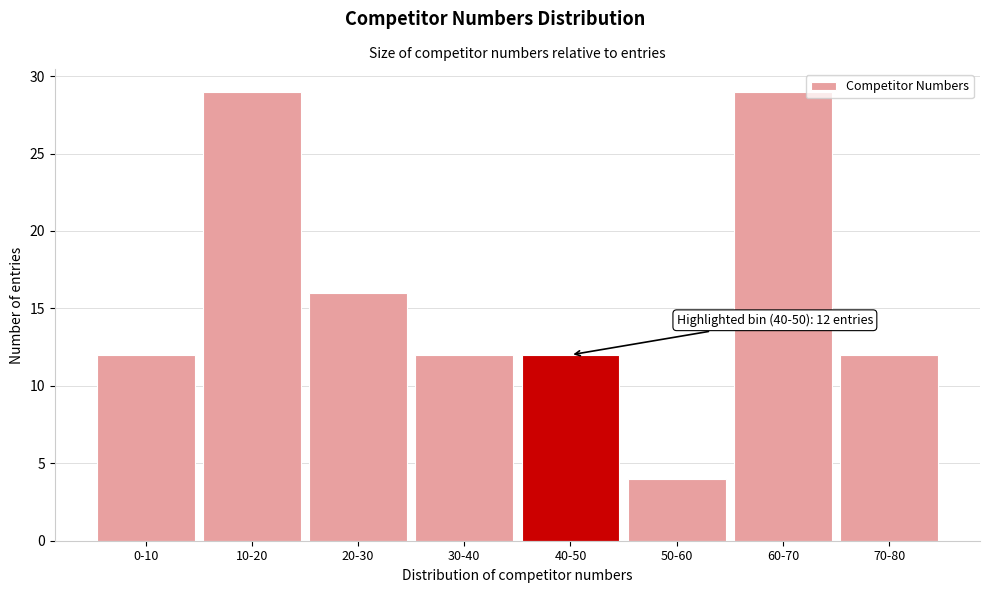

Reading right to left, list all the values displayed in this chart.

70-80=12	60-70=29	50-60=4	40-50=12	30-40=12	20-30=16	10-20=29	0-10=12